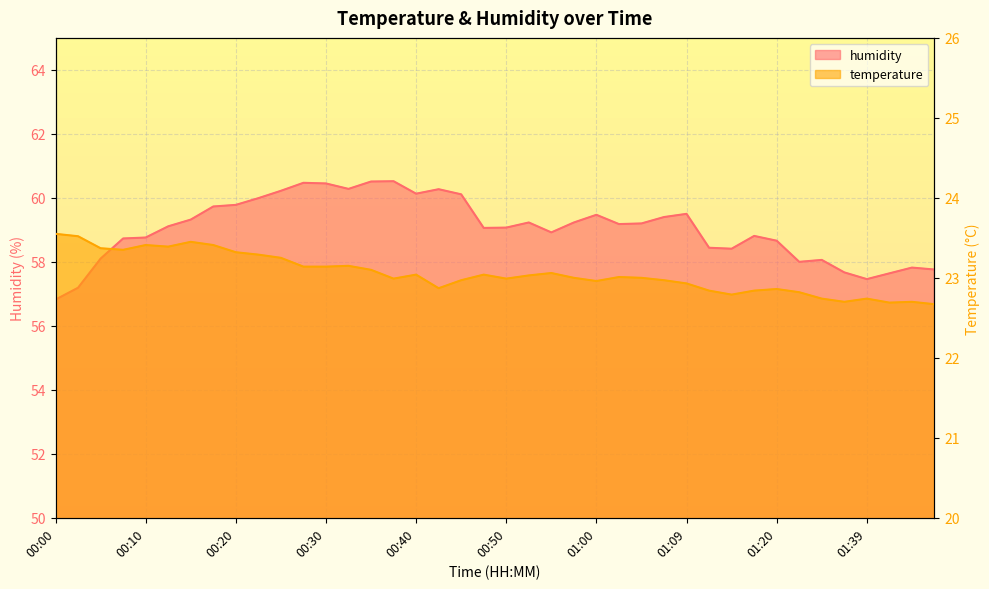

What position from the left is 00:05?

3